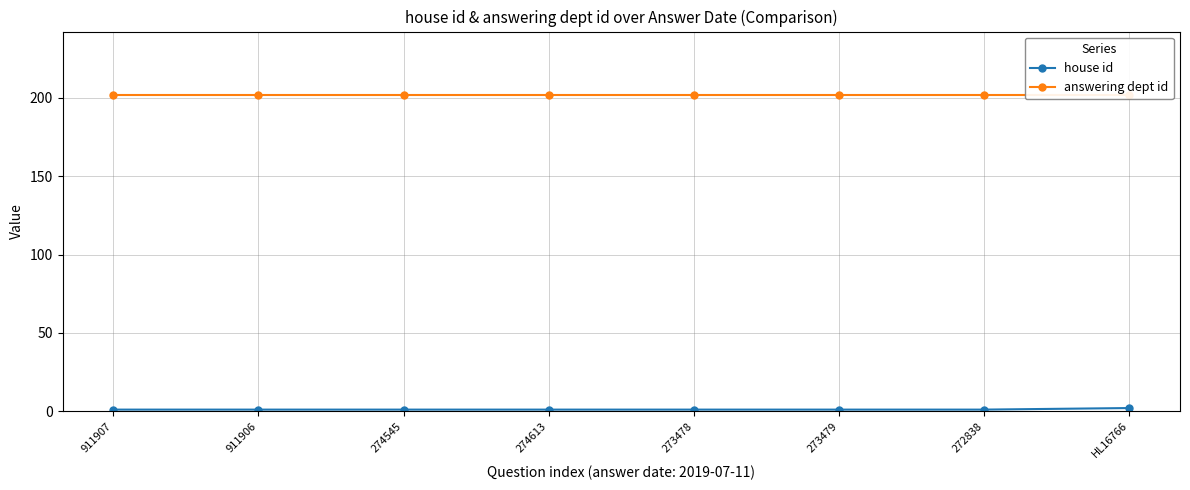

Which series changed the most between 911906 and 273478?

house id